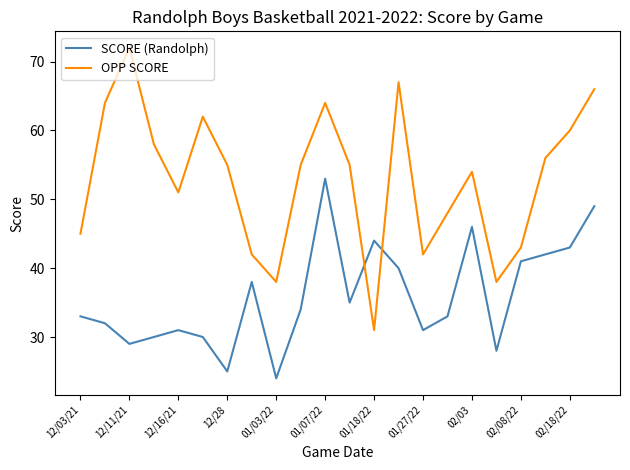

Rank the series by their average value, from highest to lowest.

OPP SCORE, SCORE (Randolph)